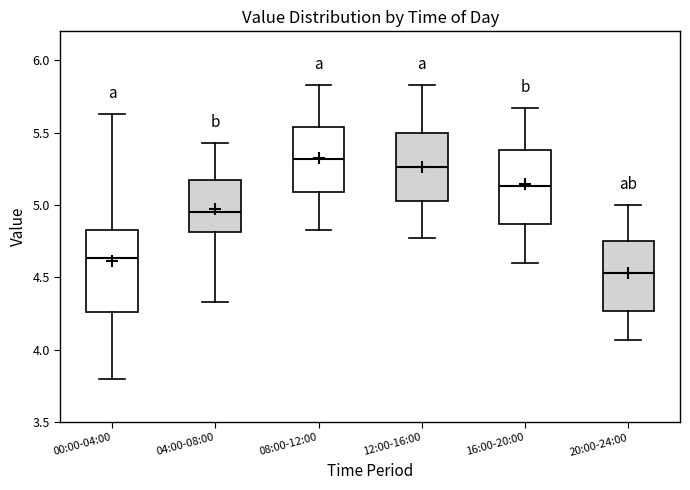

Which box is the tallest, from its lower edge to its upper edge?

00:00-04:00